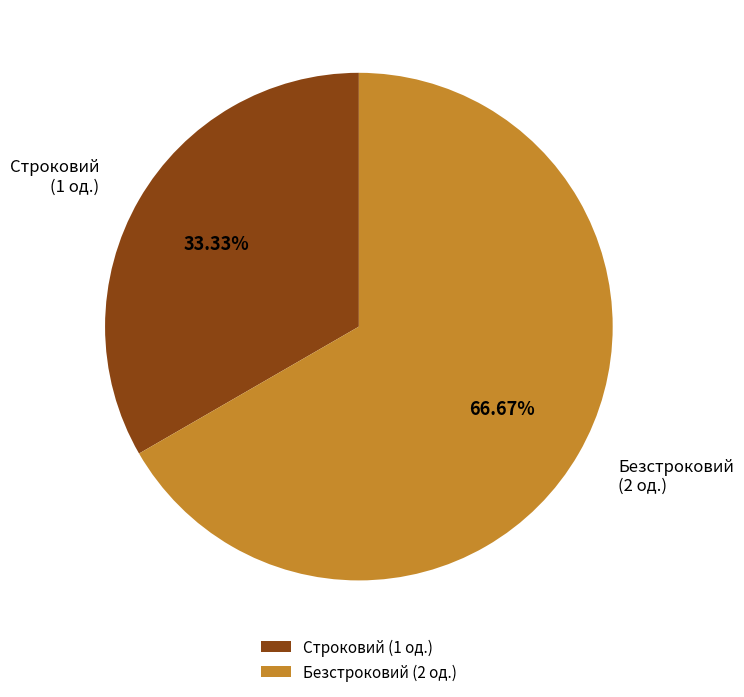

Which slice is the largest?

Безстроковий